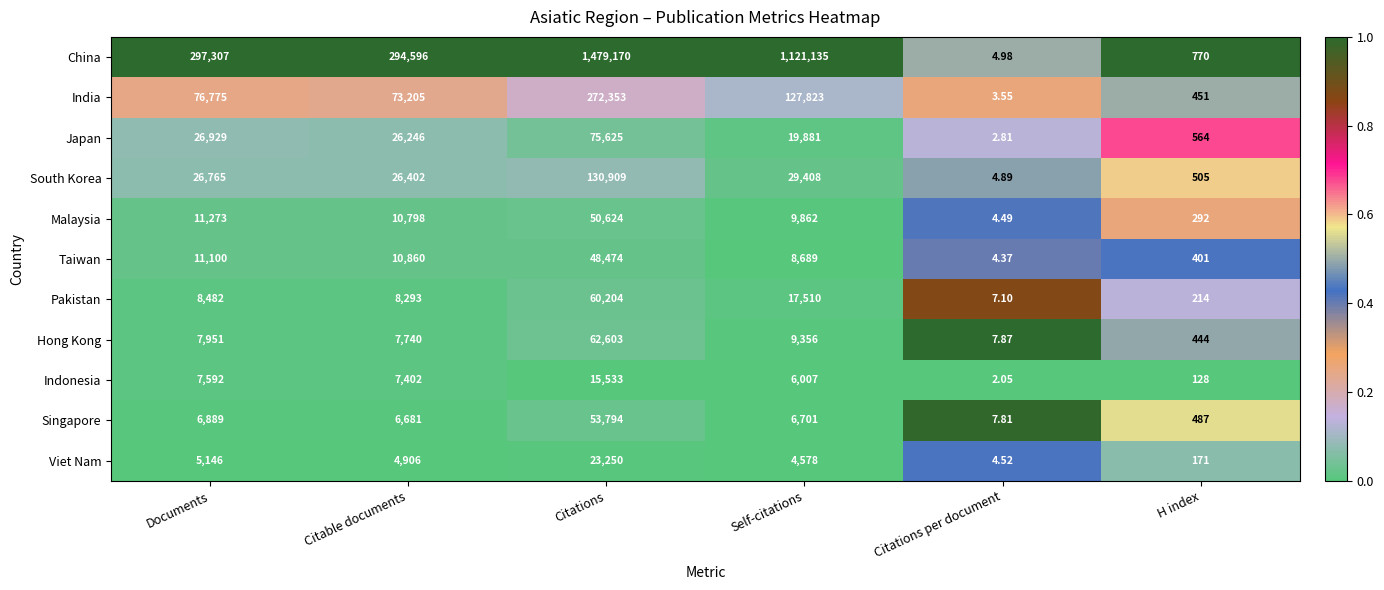

Rank the categories by South Korea value from lowest to highest.

Citations per document, H index, Citable documents, Documents, Self-citations, Citations